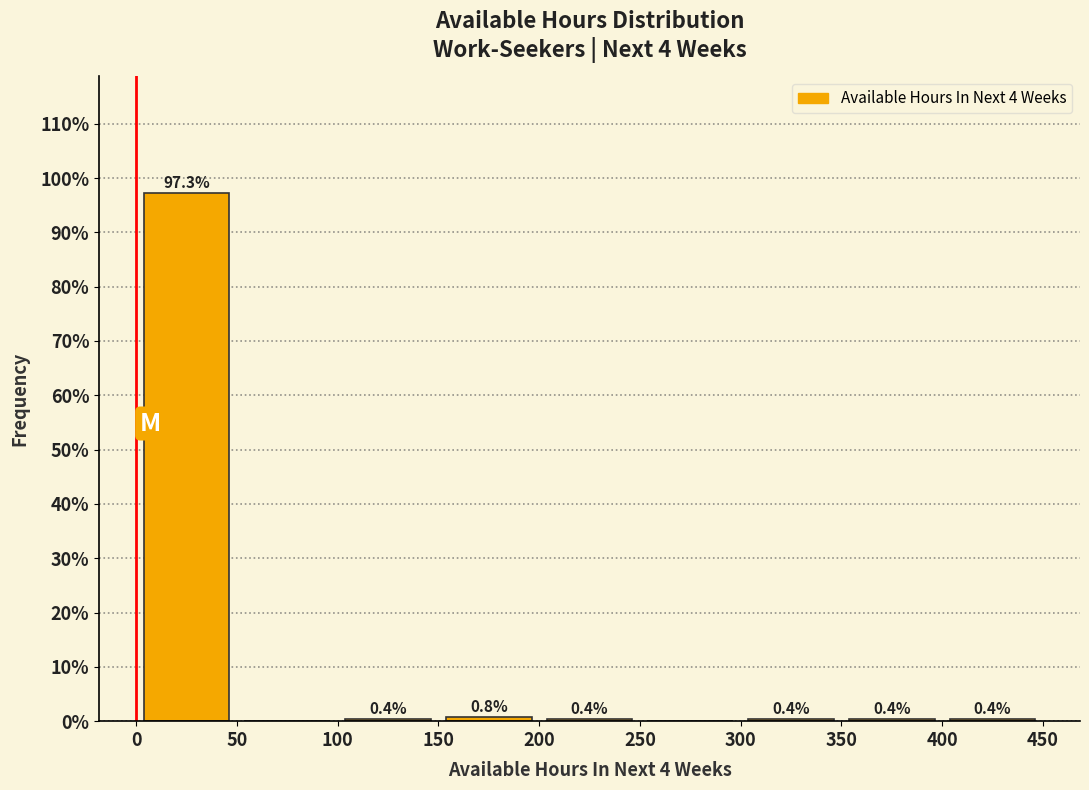

Over which range of the x-axis is the bar tallest?

0 to 50